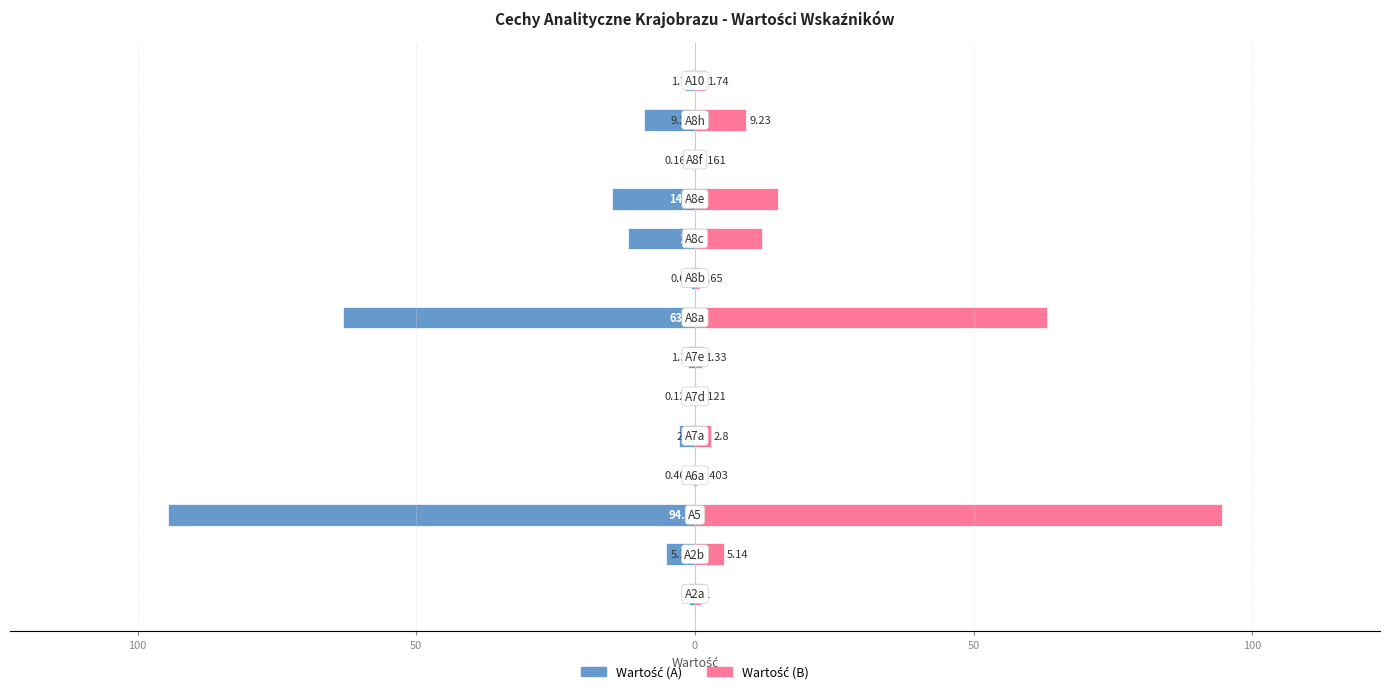

The value of Wartość (B) at 13 is 1.7. True or false?

True